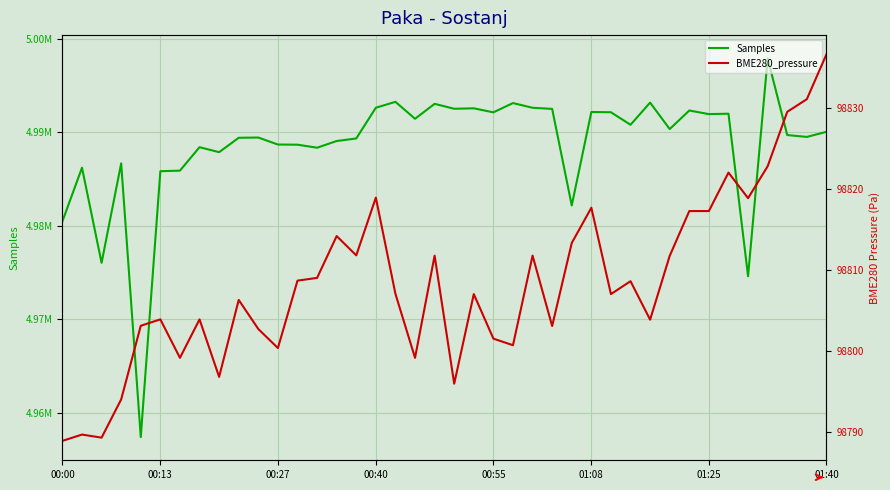

Which series changed the most between 00:40 and 22?

Samples